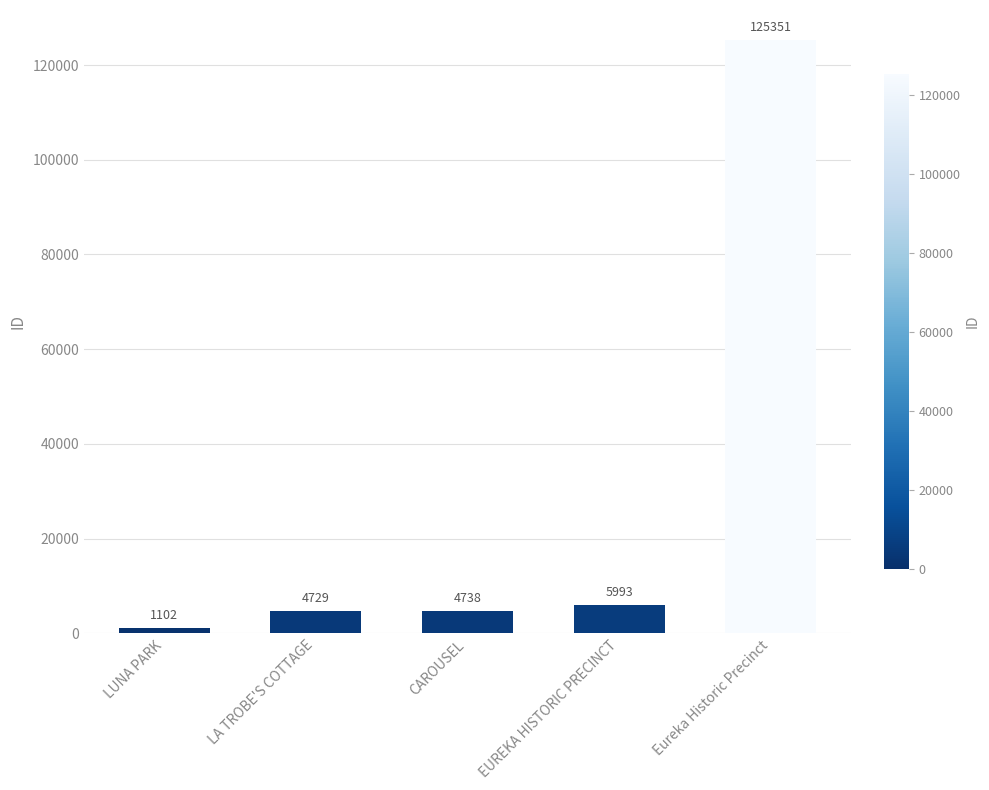

Read the value at EUREKA HISTORIC PRECINCT, to the nearest 100.

6000